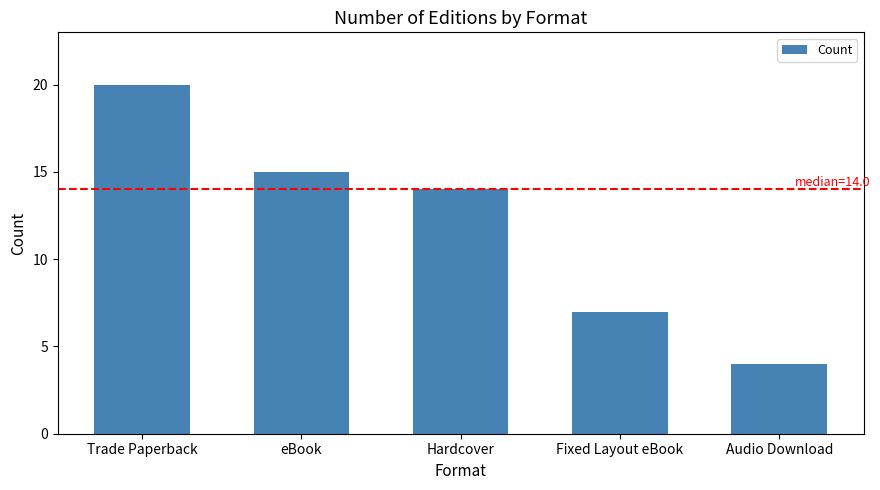

List the labels in order of value, smallest first.

Audio Download, Fixed Layout eBook, Hardcover, eBook, Trade Paperback